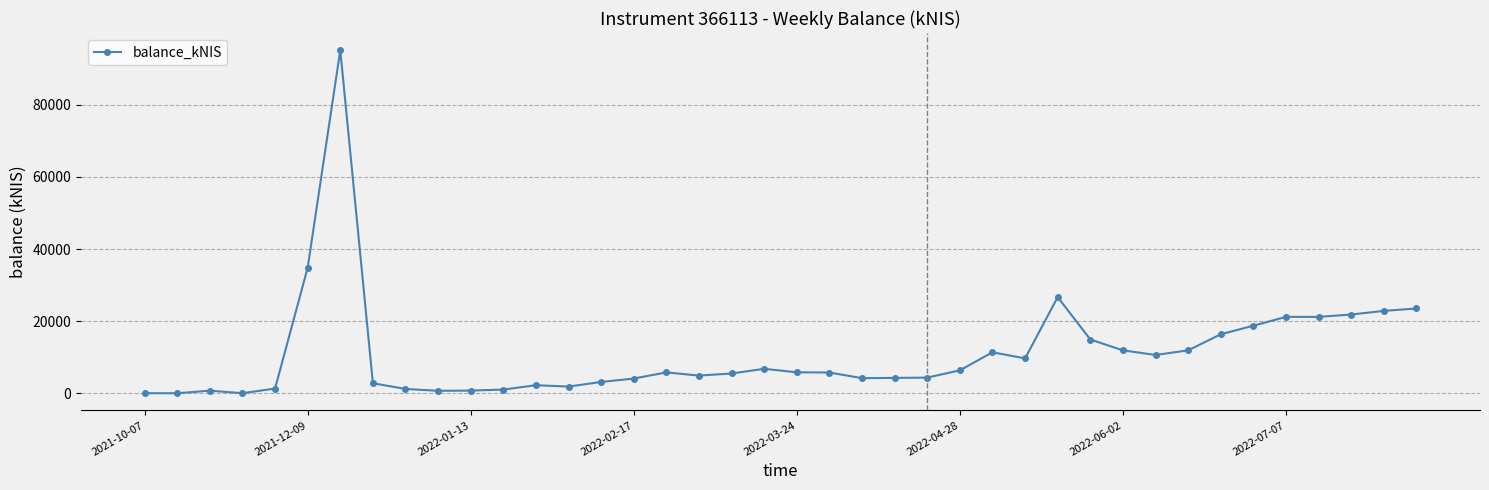

True or false: there are more than 2 points higher than both neighbors.

True